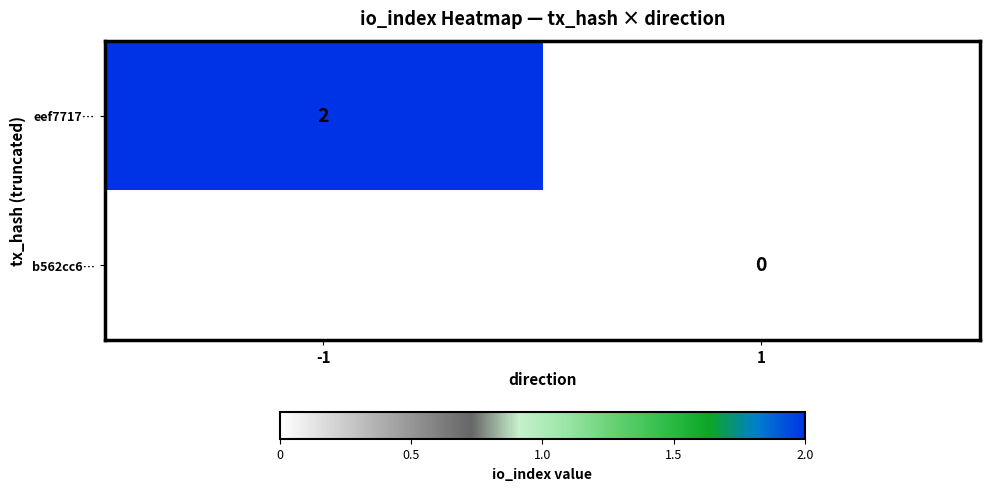

The value of eef7717… at -1 is 2. True or false?

True